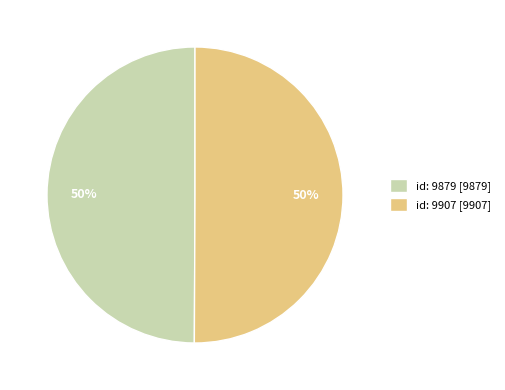

What is the ratio of the value at id: 9879 [9879] to the value at id: 9907 [9907]?

1.0